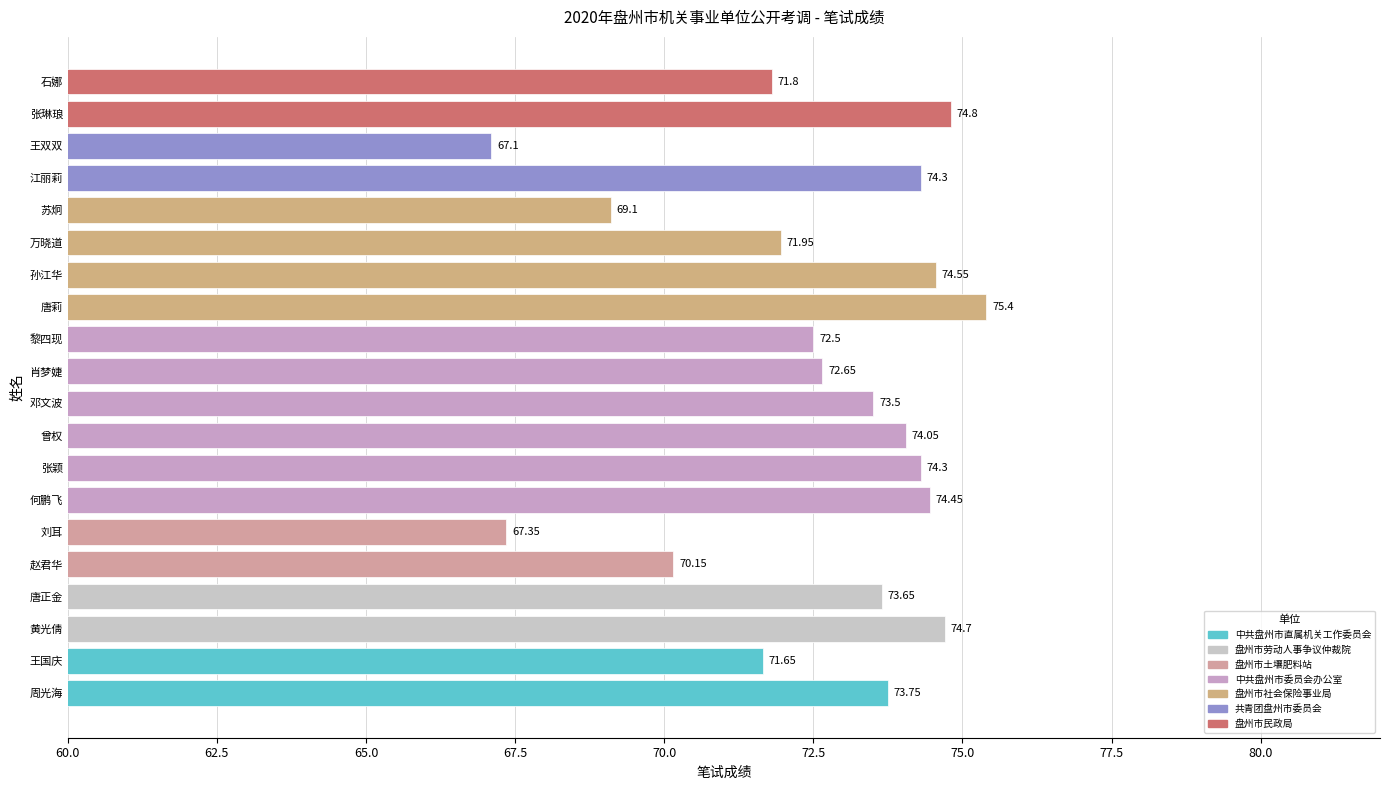

Between 唐莉 and 刘耳, which is larger?

唐莉